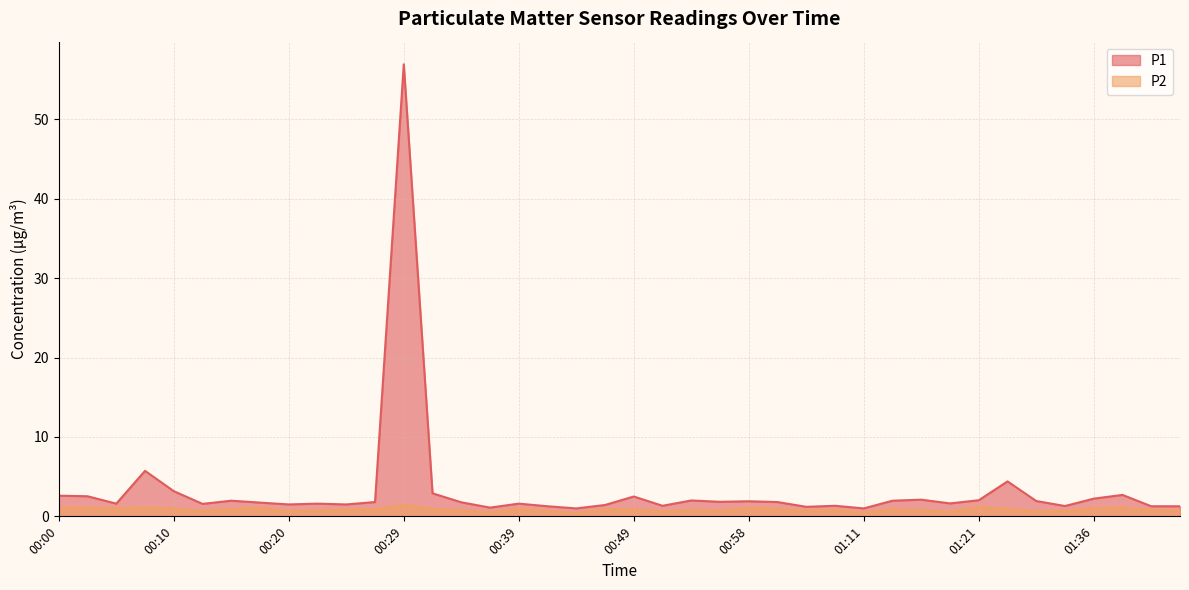

True or false: P2 and P1 intersect in this chart.

False